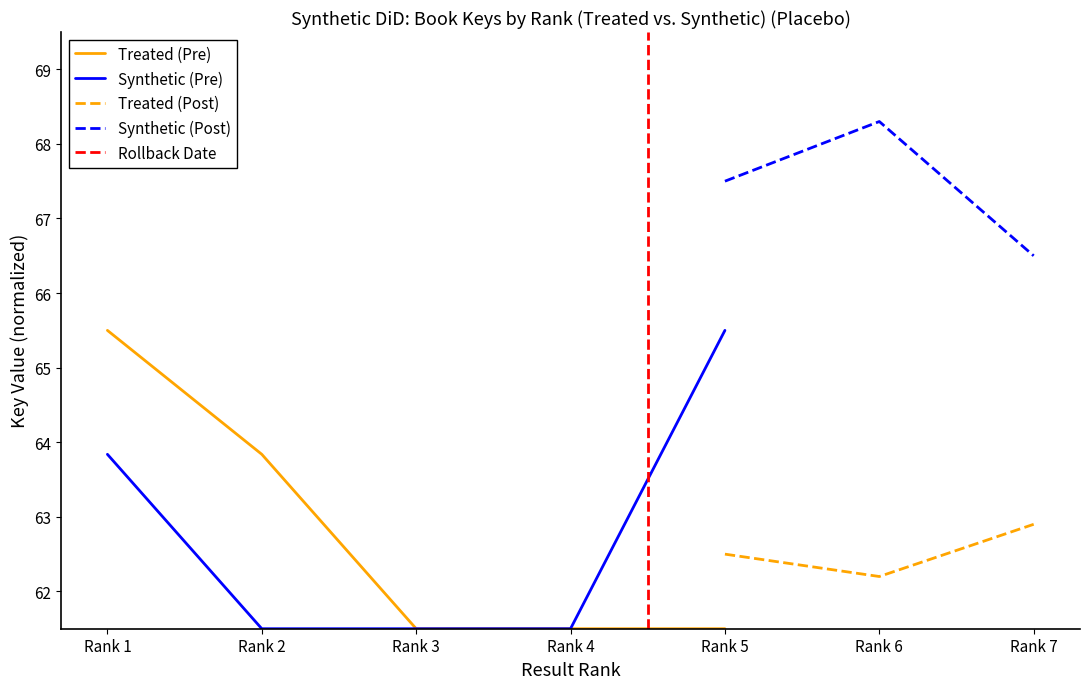

Reading right to left, transcribe all the data shown in this chart.

61.5	61.5	61.5	63.8	65.5